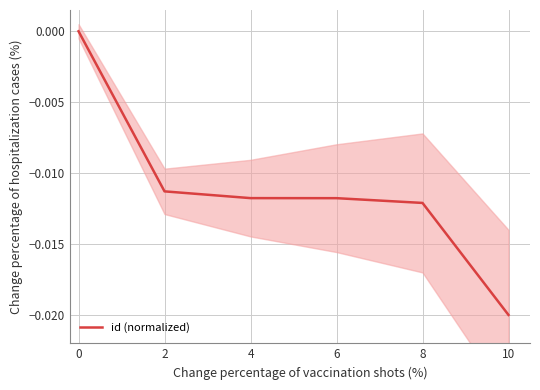

How many values are below 0?

5